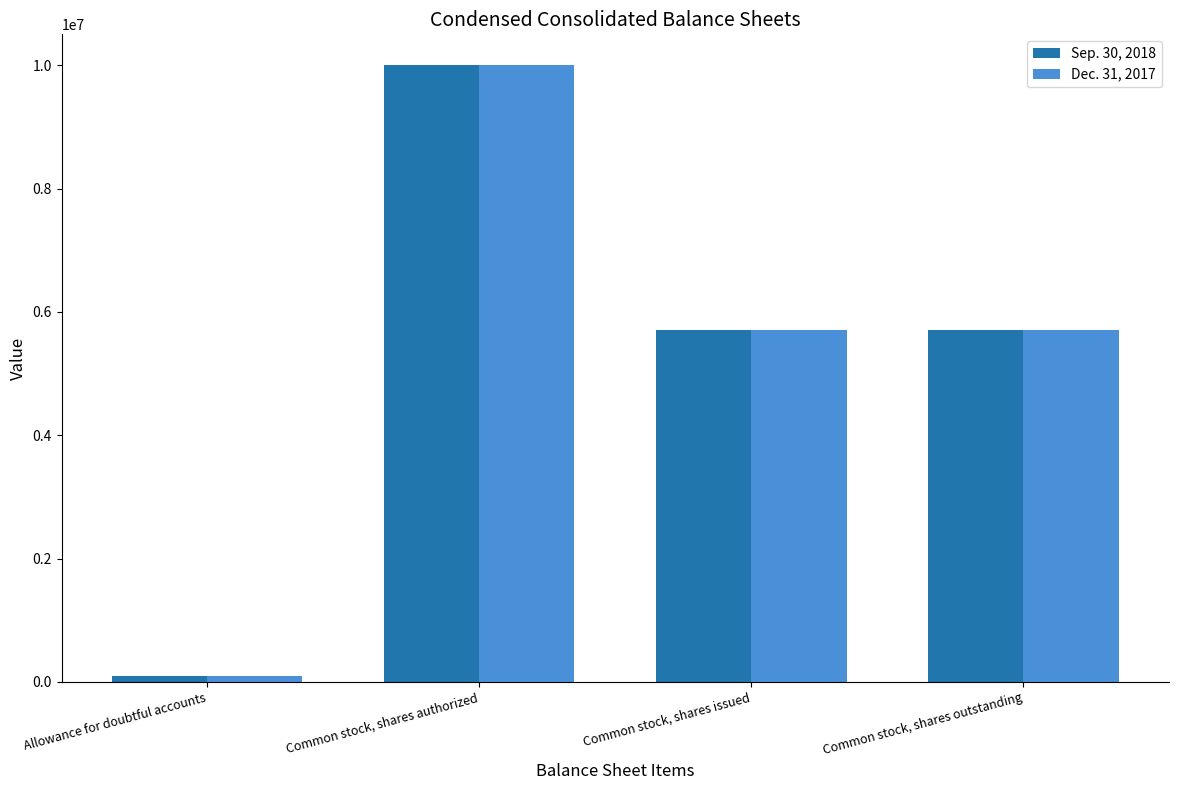

Reading left to right, list all the values displayed in this chart.

Sep. 30, 2018: Allowance for doubtful accounts=100000	Common stock, shares authorized=10000000	Common stock, shares issued=5714000	Common stock, shares outstanding=5714000
Dec. 31, 2017: Allowance for doubtful accounts=100000	Common stock, shares authorized=10000000	Common stock, shares issued=5710000	Common stock, shares outstanding=5710000